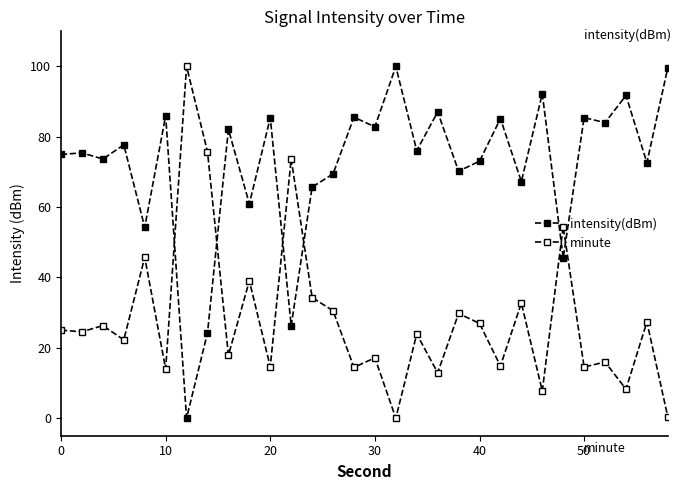

How many distinct data groups are displayed?

2